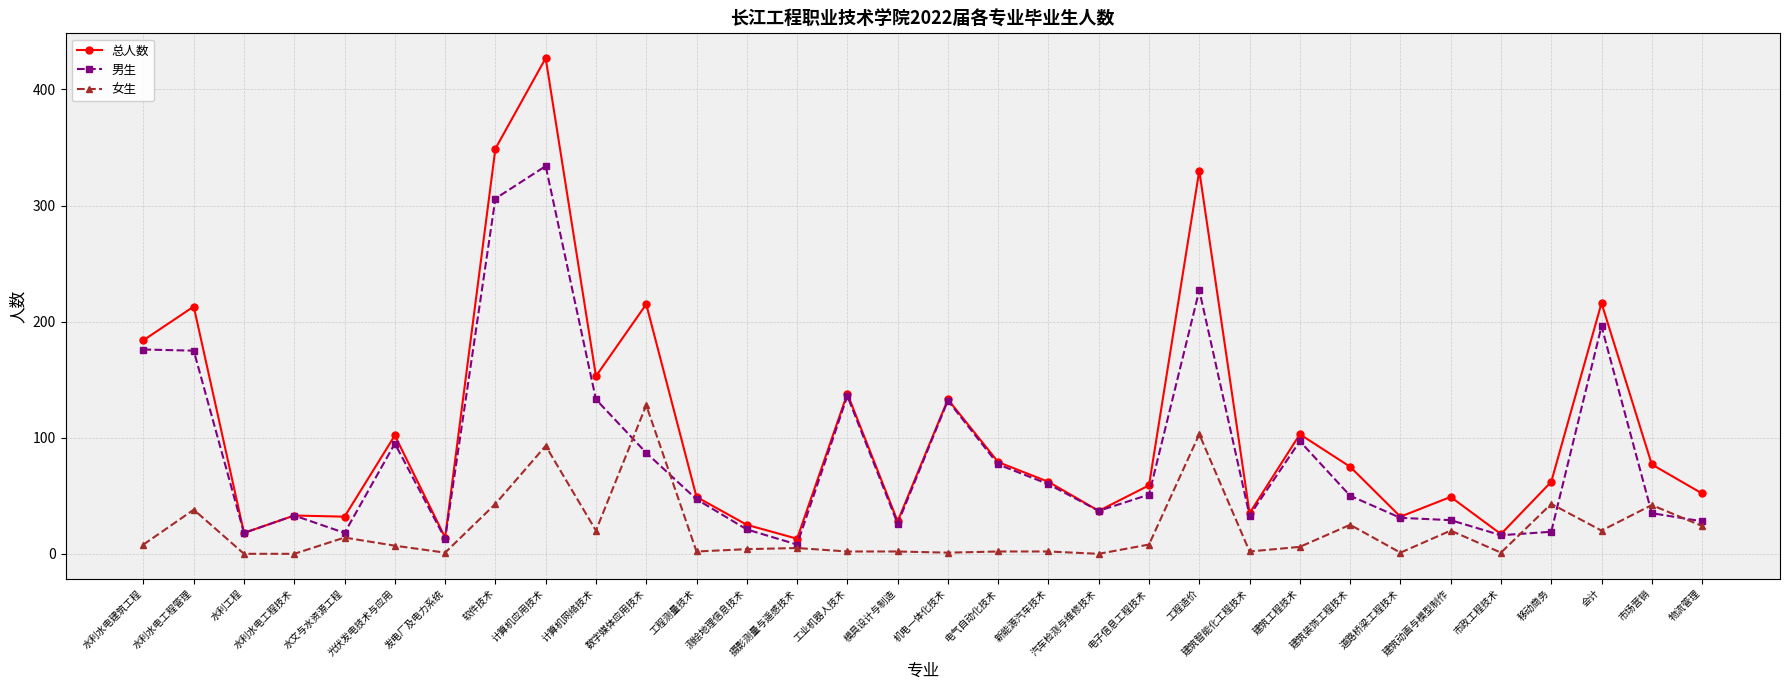

What is the label of the 28th point from the left?

市政工程技术